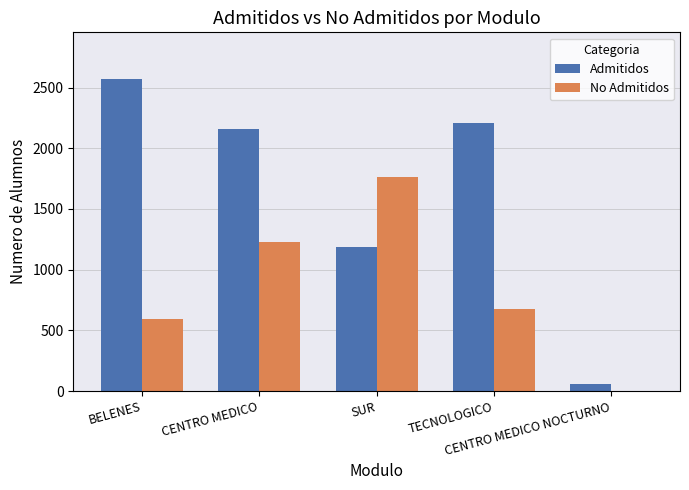

What is the highest value of the No Admitidos series?

1767